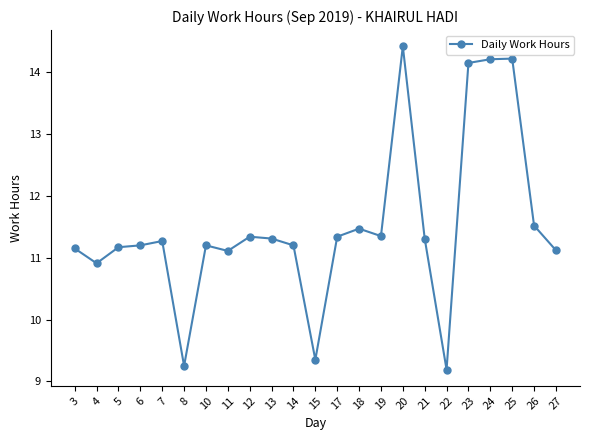

Is it true that the value at 25 is 14.2?

True